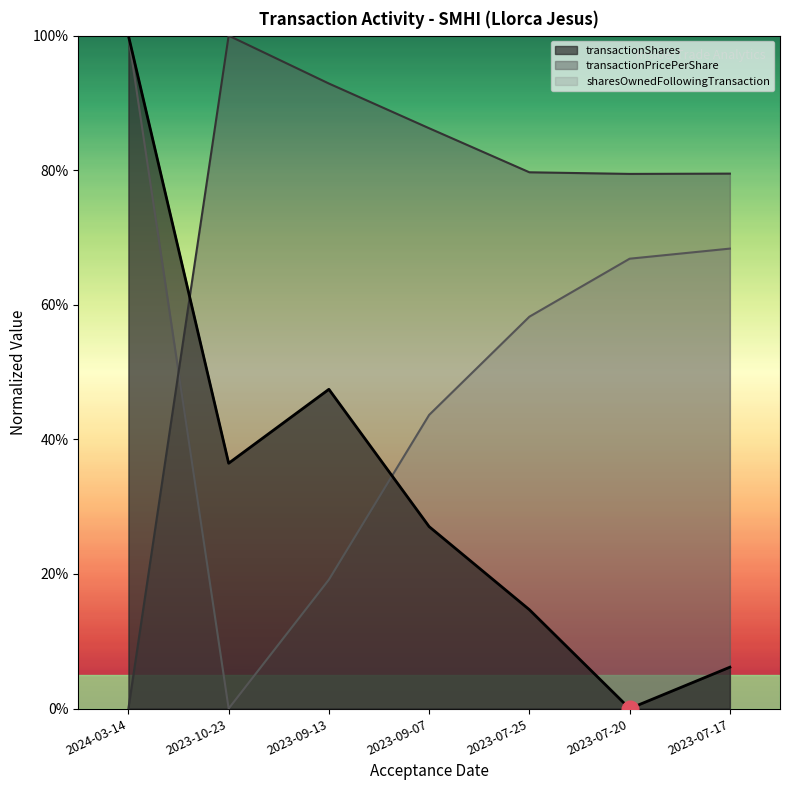

Reading left to right, what are all the values shown in this chart?

transactionShares: 100.0	36.5	47.4	27.0	14.7	0.0	6.2
transactionPricePerShare: 0.0	100.0	92.9	86.2	79.7	79.5	79.5
sharesOwnedFollowingTransaction: 100.0	0.0	19.2	43.6	58.2	66.9	68.4